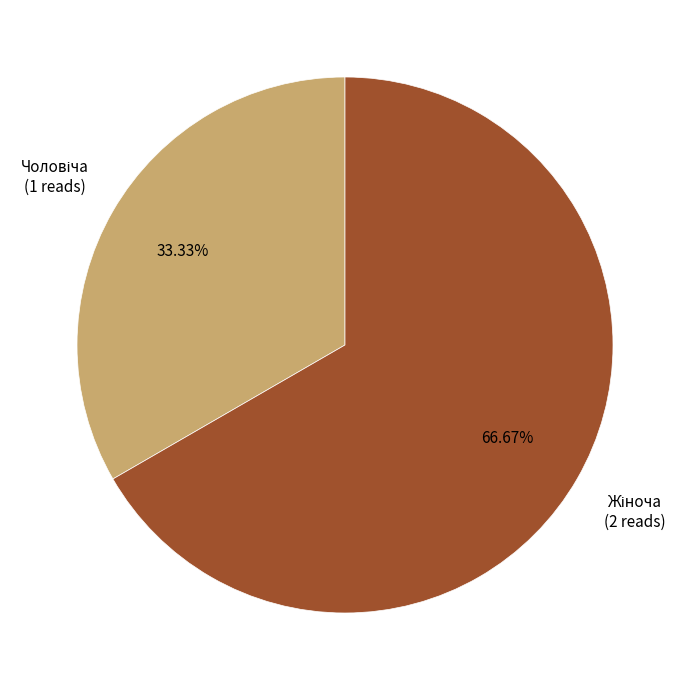

Does any single category account for the majority?

Yes